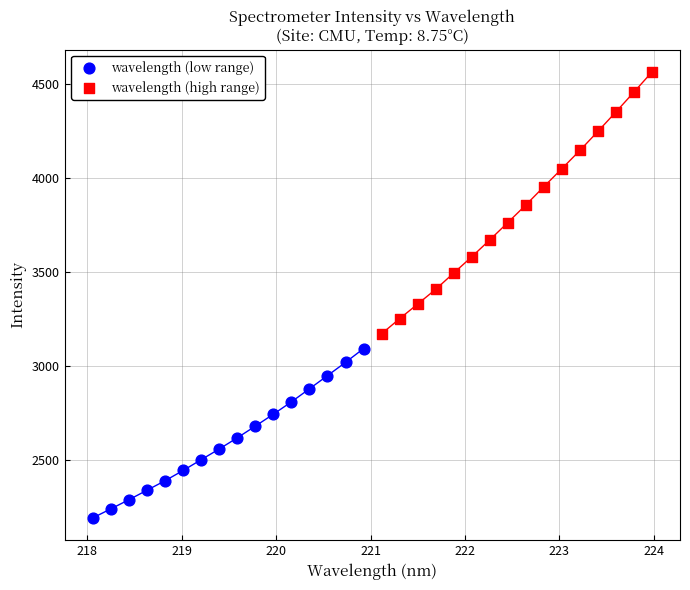

Which series reaches the minimum Y coordinate?

wavelength (low range)